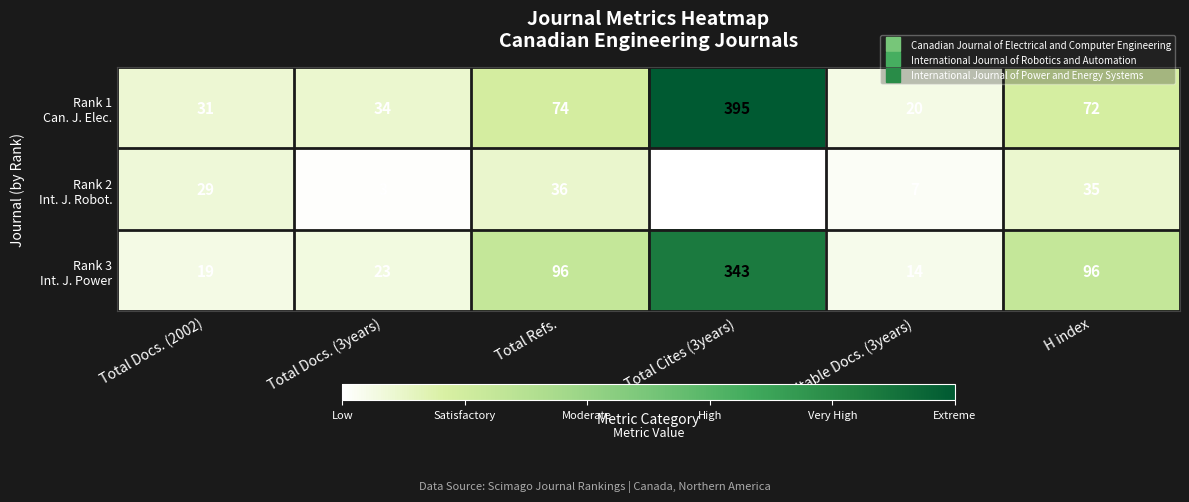

What is the total value across all series at H index?

203